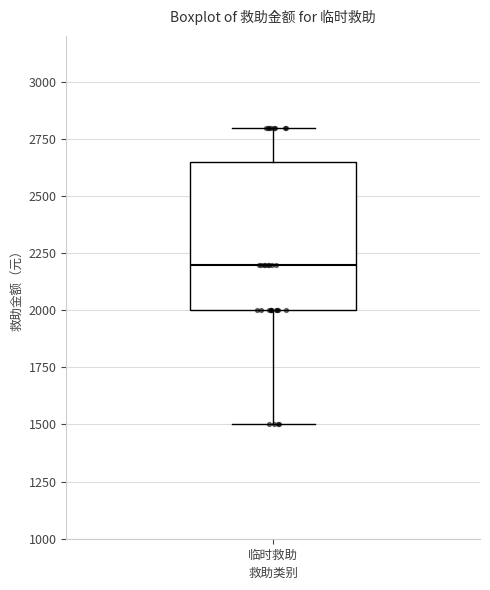

Transcribe this box plot: give where the median line is, the range the box spans, and where the two whiskers end, as read against the y-axis. The values are not printed on the chart, so give them approximately, as read against the axis.

median 2200, box 2000 to 2650, whiskers 1500 to 2800